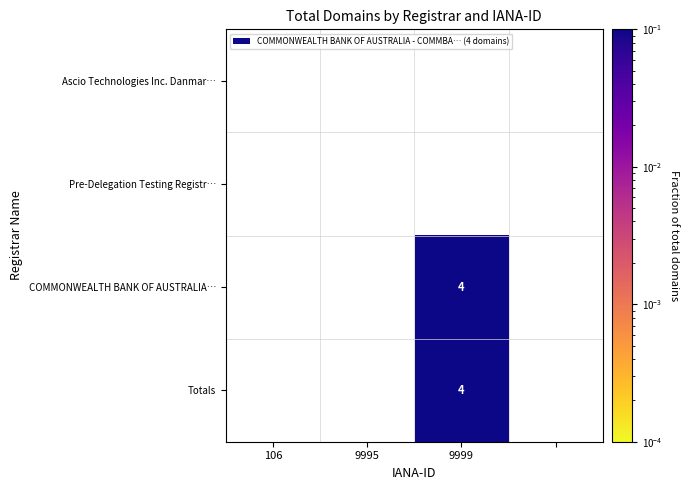

True or false: Totals has a value of 0.1 at 9999.

False